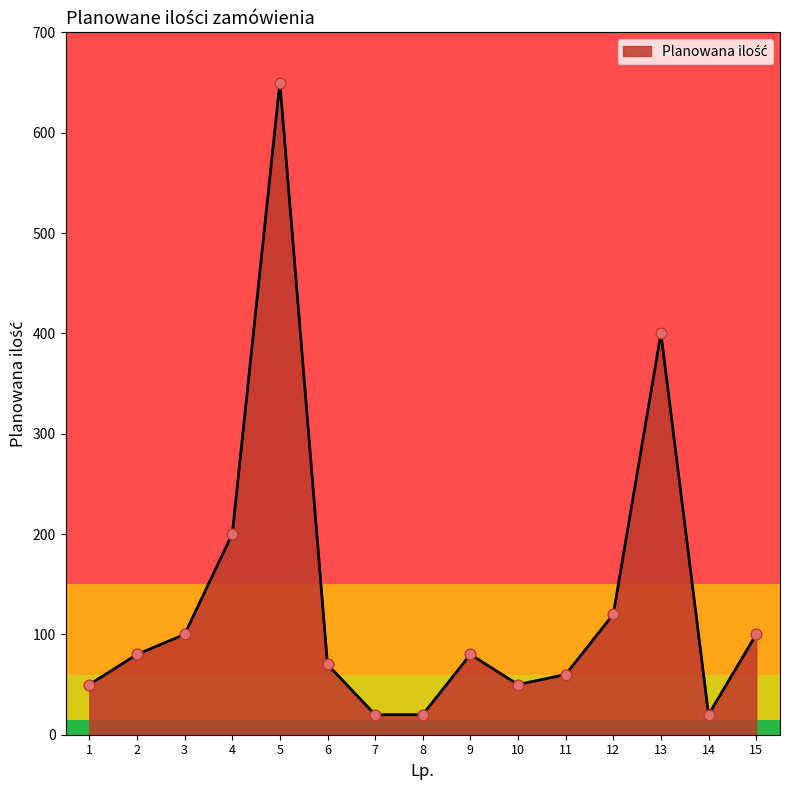

Approximately how many times larger is the value at 2 compared to 14?

4.0